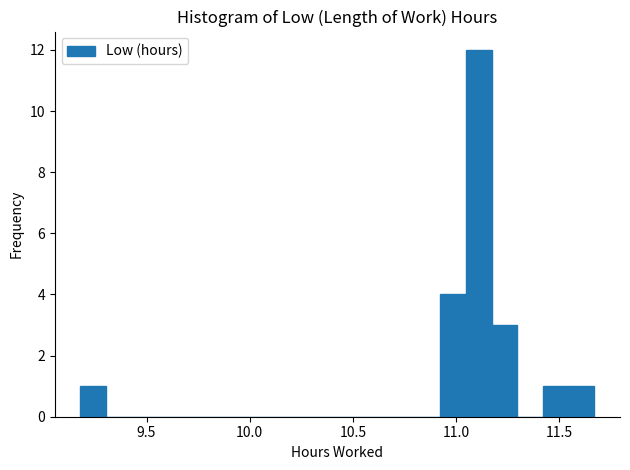

Around what value on the x-axis is the tallest bar? Give the approximate position of its centre, as read against the axis.

11.10